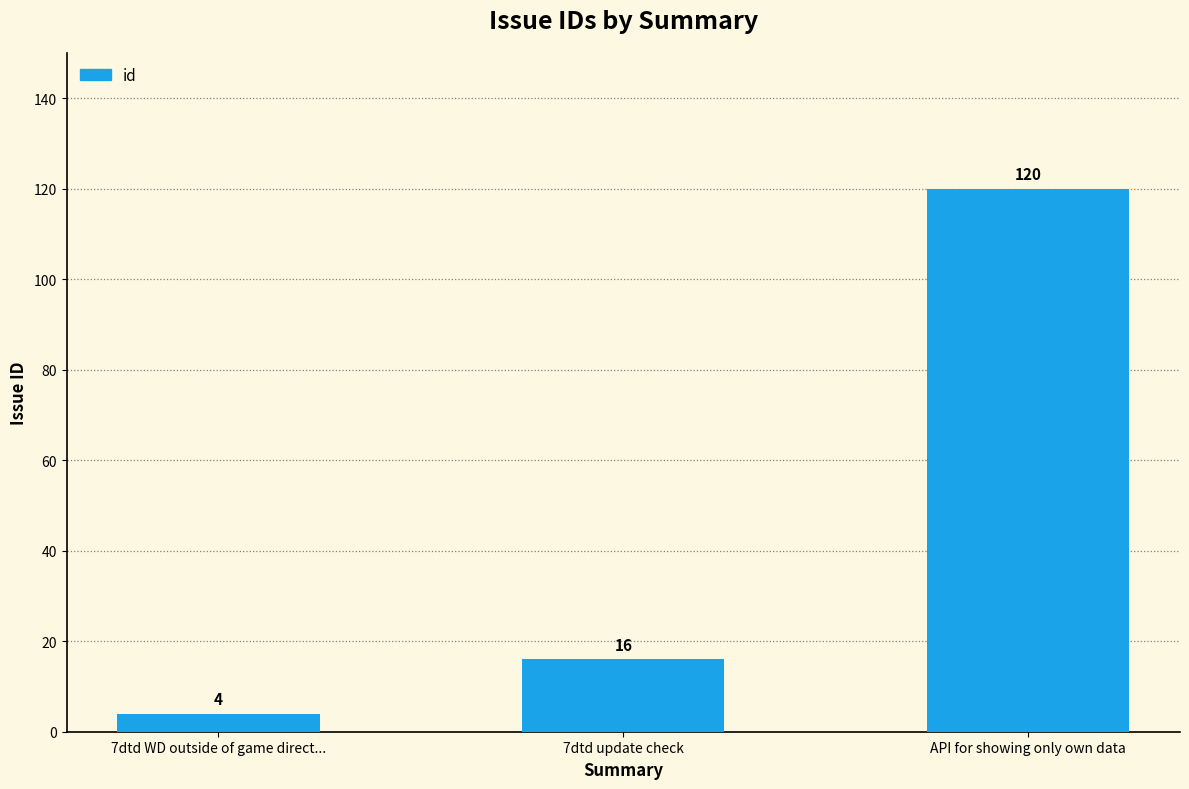

Are the bars grouped side by side (vs. stacked)?

No